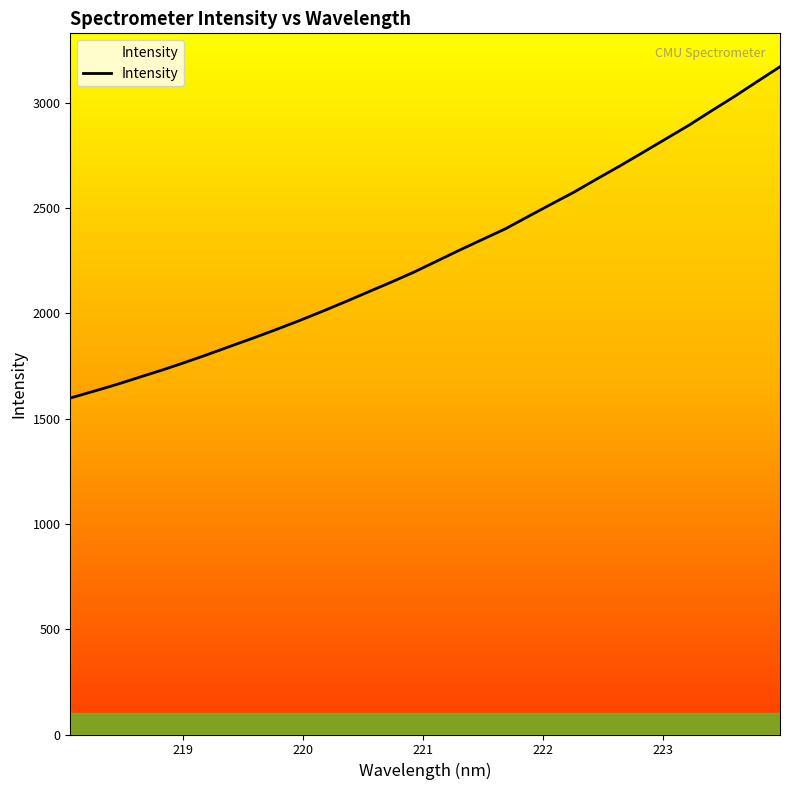

What is the difference between the maximum and minimum values?

1573.3